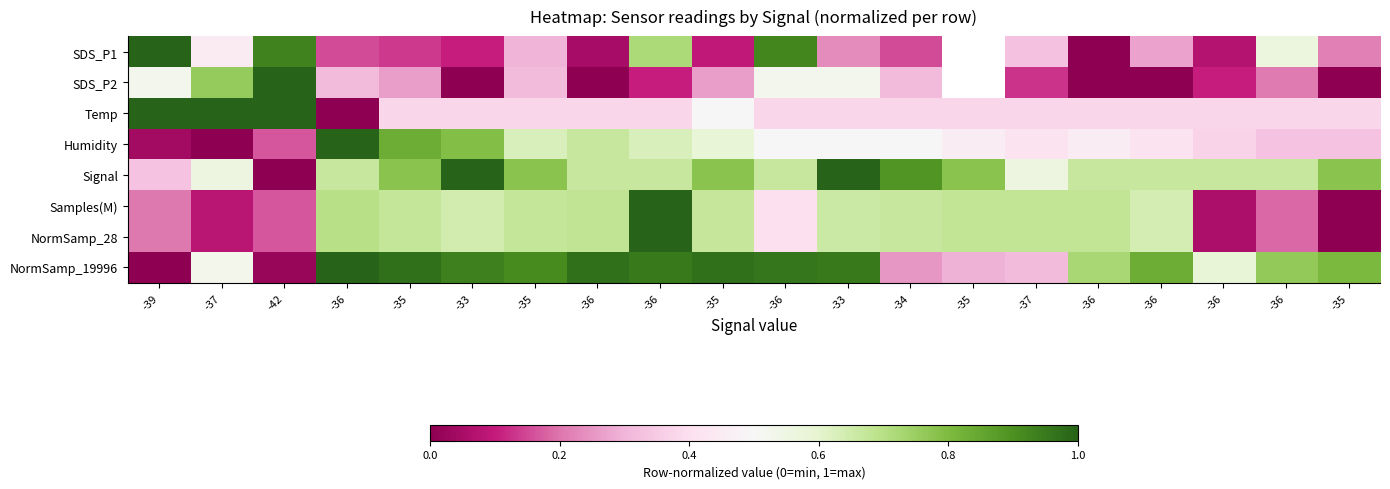

List the labels in order of Temp value, smallest first.

-36, -35, -33, -35, -36, -36, -36, -33, -34, -35, -37, -36, -36, -36, -36, -35, -35, -39, -37, -42